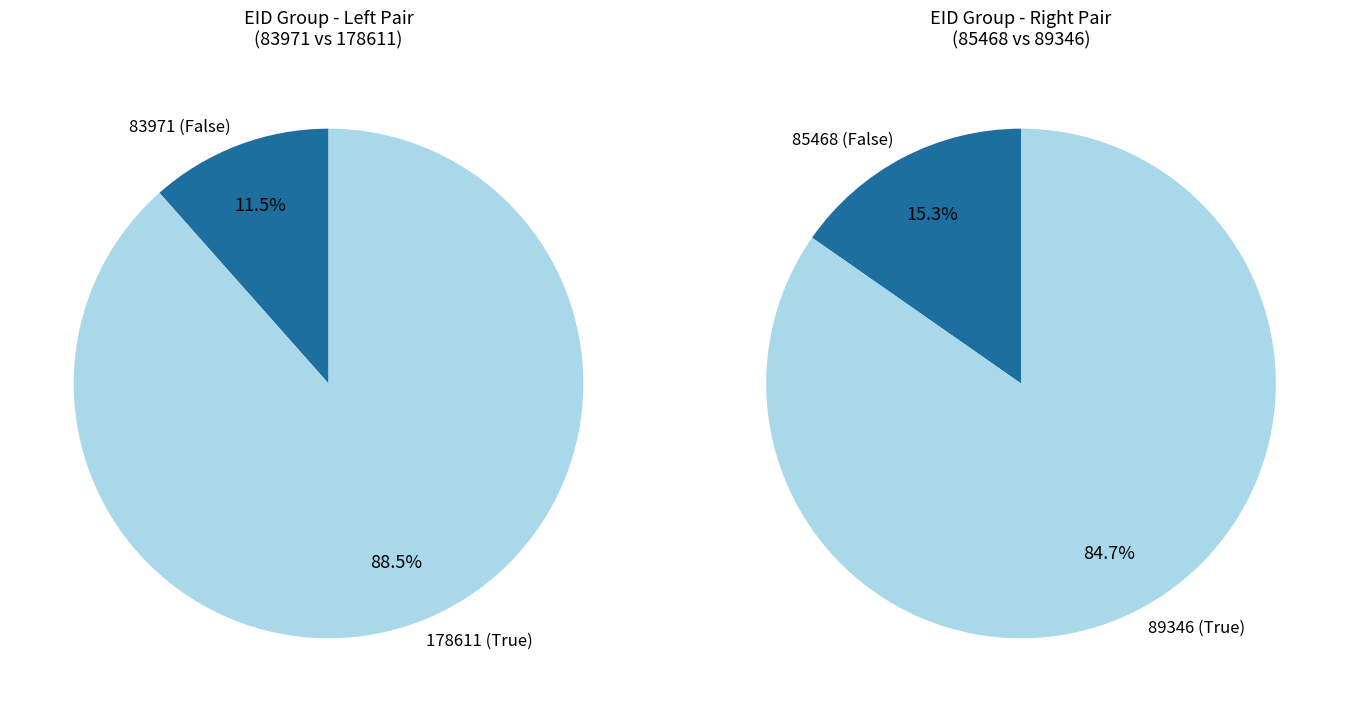

Is 83971 the majority of the pie?

No